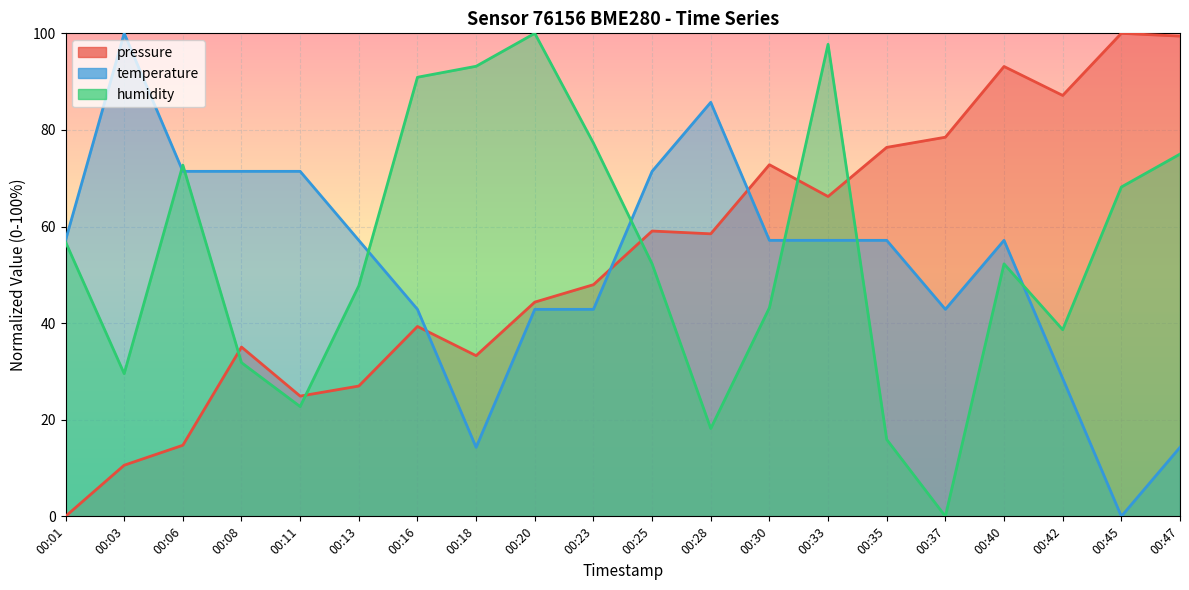

Between 00:40 and 00:25, which is larger?

00:40